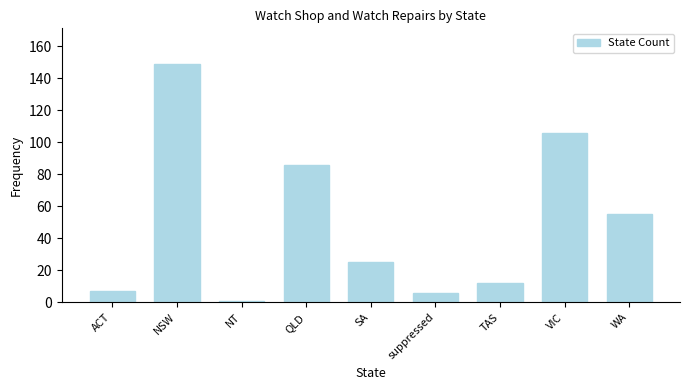

Does the chart contain stacked bars?

No